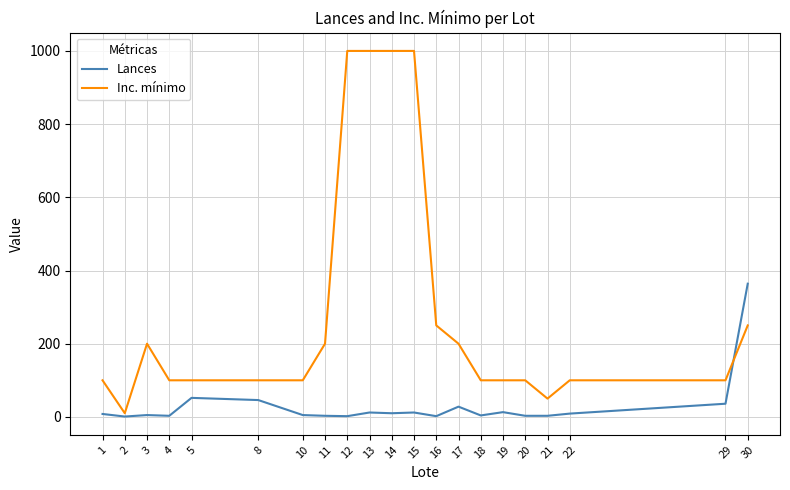

The value of Inc. mínimo at 30 is 52. True or false?

False